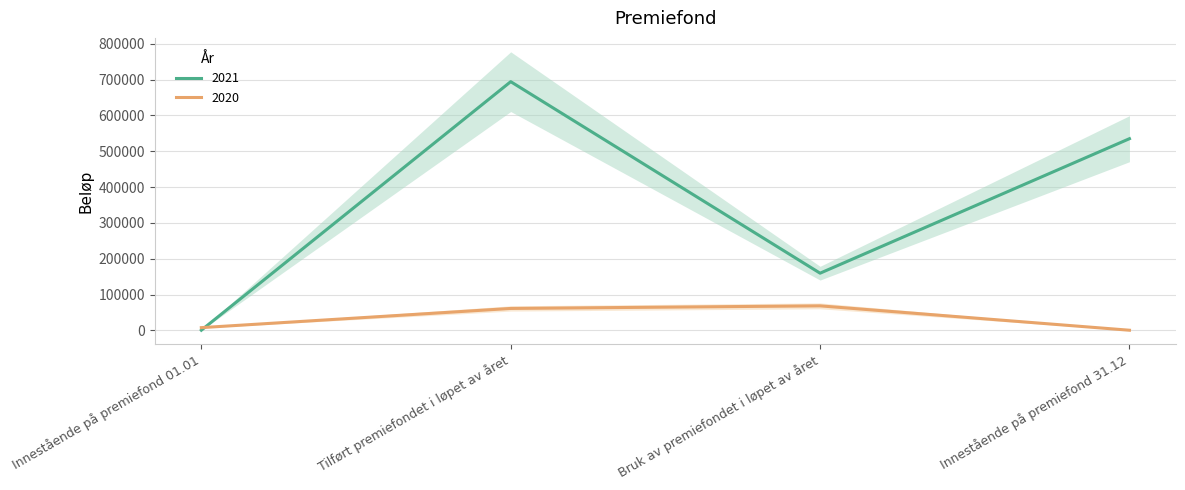

Which series ends up on top after the final intersection of 2020 and 2021?

2021